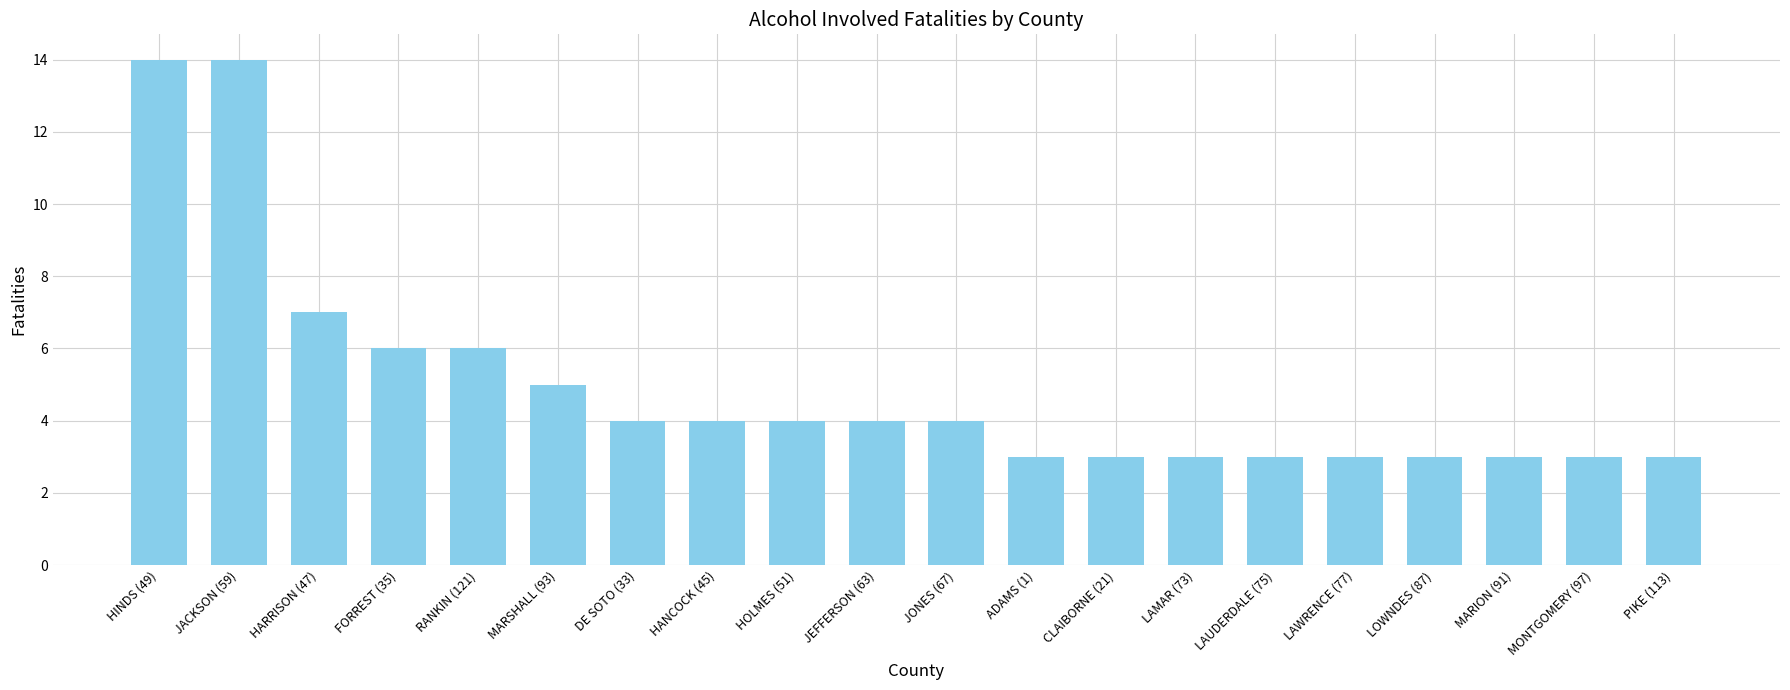

What is the greatest value displayed?

14